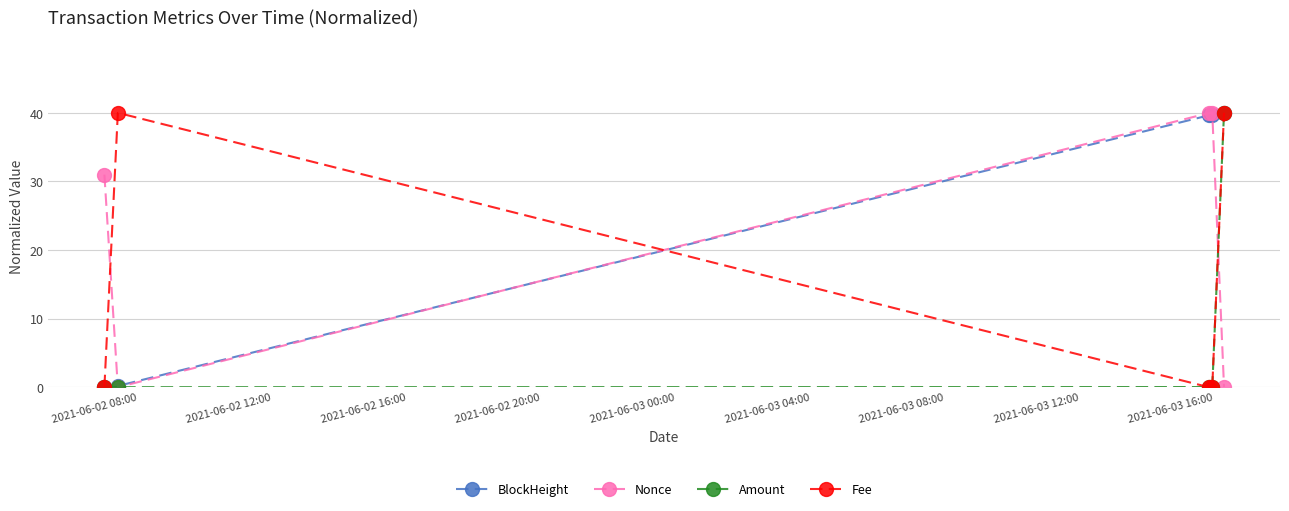

What is the value of the Fee point at the 5th from the left?

40.0